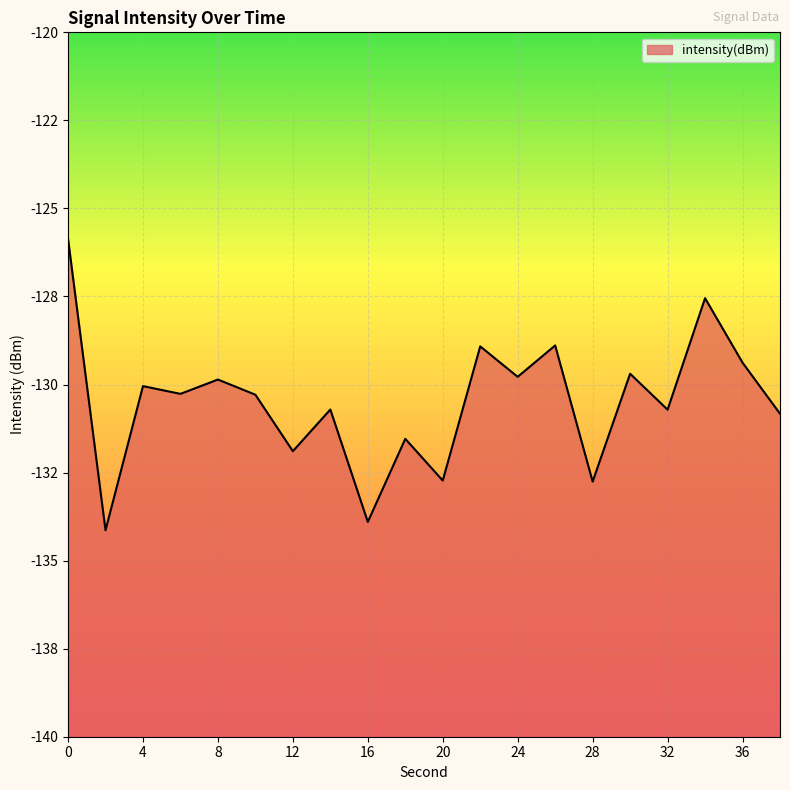

What is the minimum value shown in the chart?

-134.1